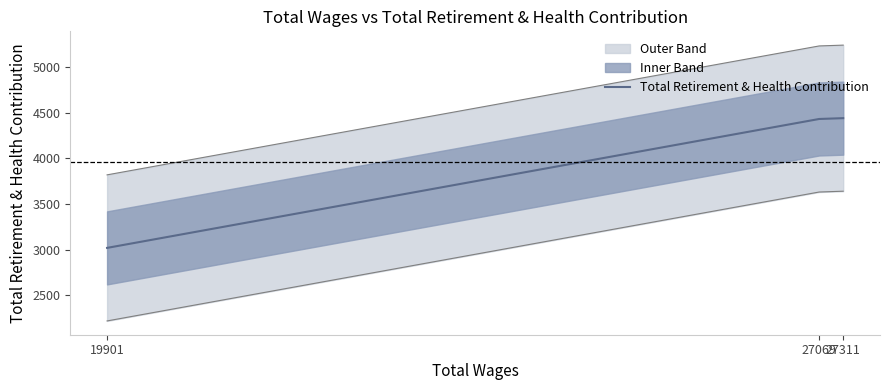

Rank the categories by value from lowest to highest.

19901, 27069, 27311